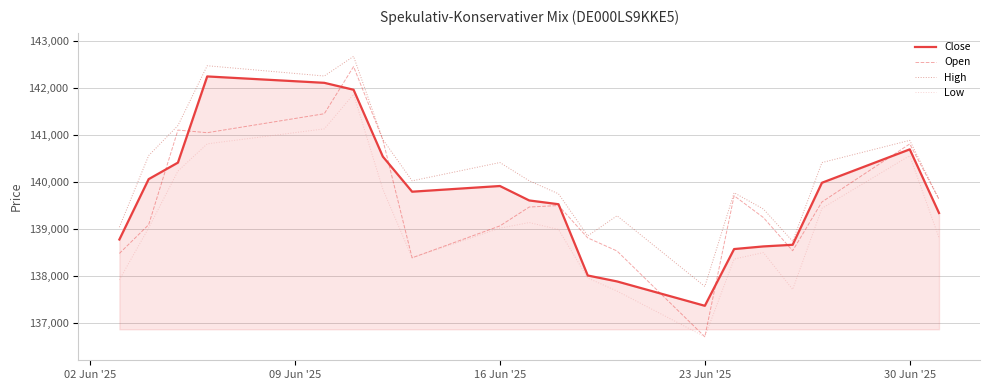

What is the smallest value displayed?

136714